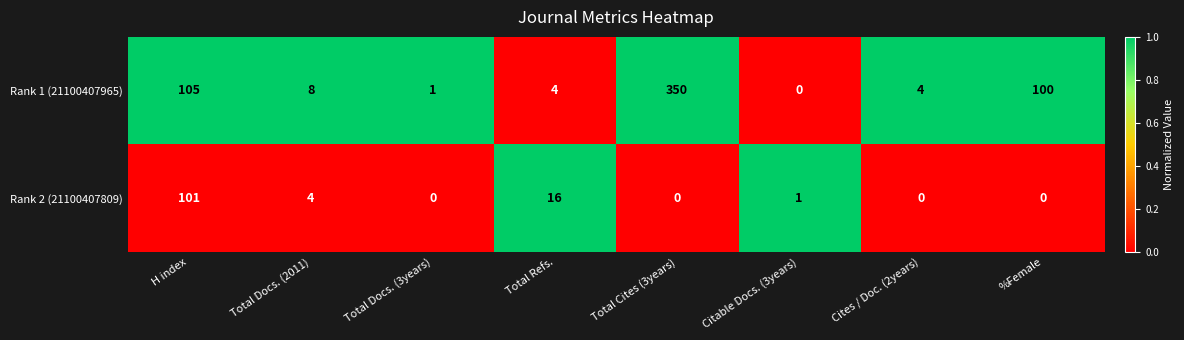

Is it true that Rank 1 (21100407965) equals 68 at H index?

False